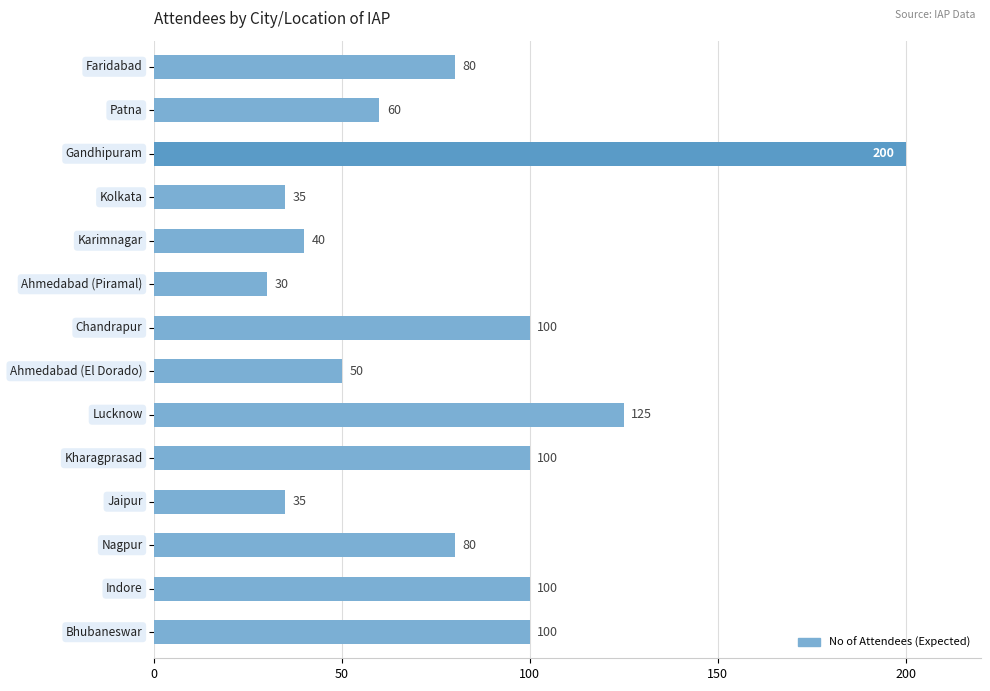

What is the difference between the maximum and minimum values?

170